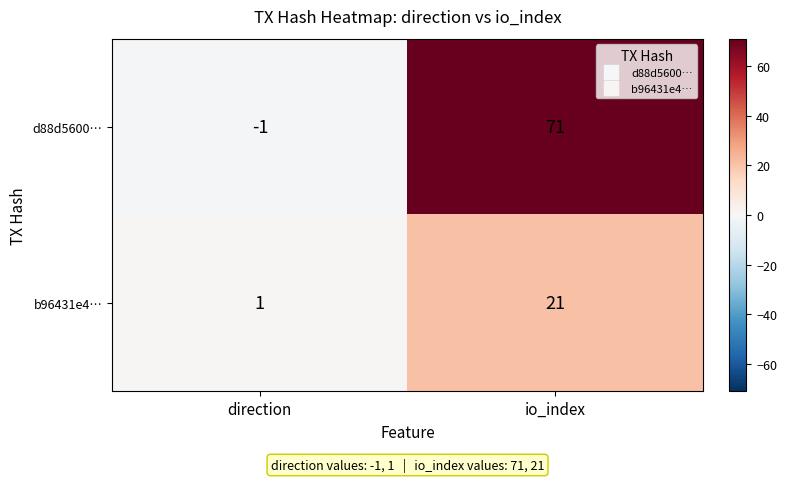

What is the sum of all d88d5600… values?

70